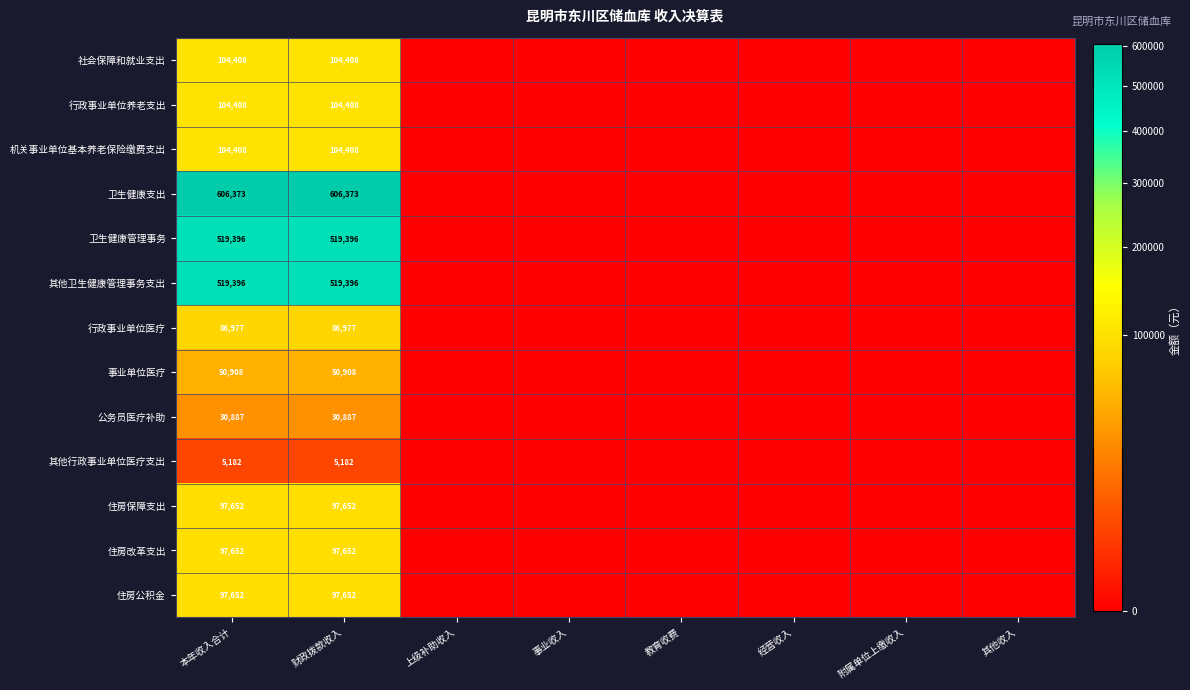

What is the sum of the 住房保障支出 values at 财政拨款收入 and 本年收入合计?

195304